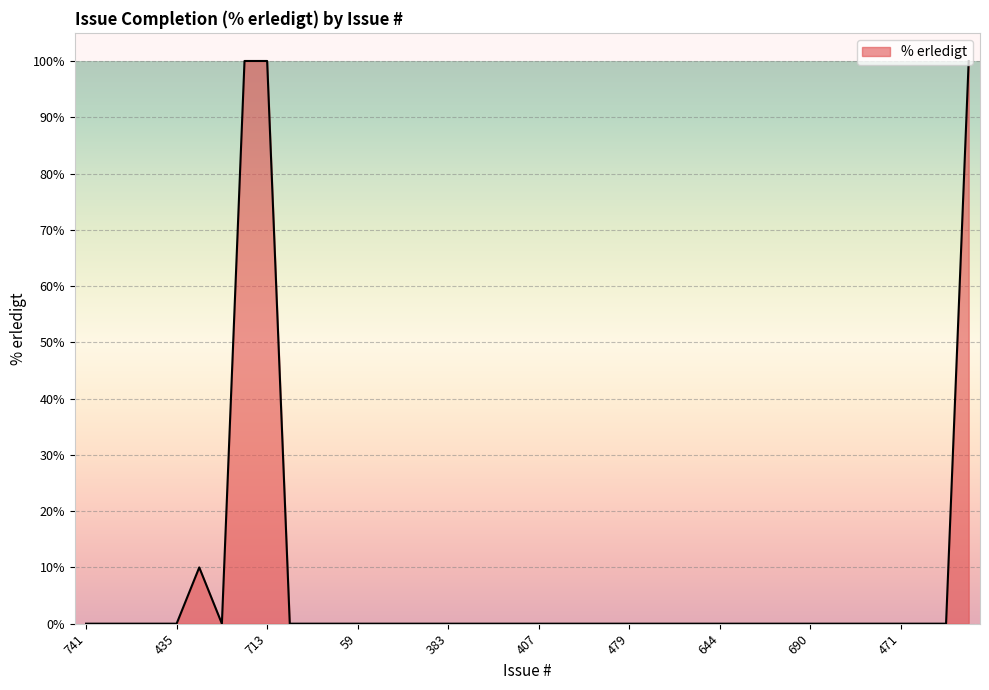

True or false: the data has more than 0 interior local peaks.

True